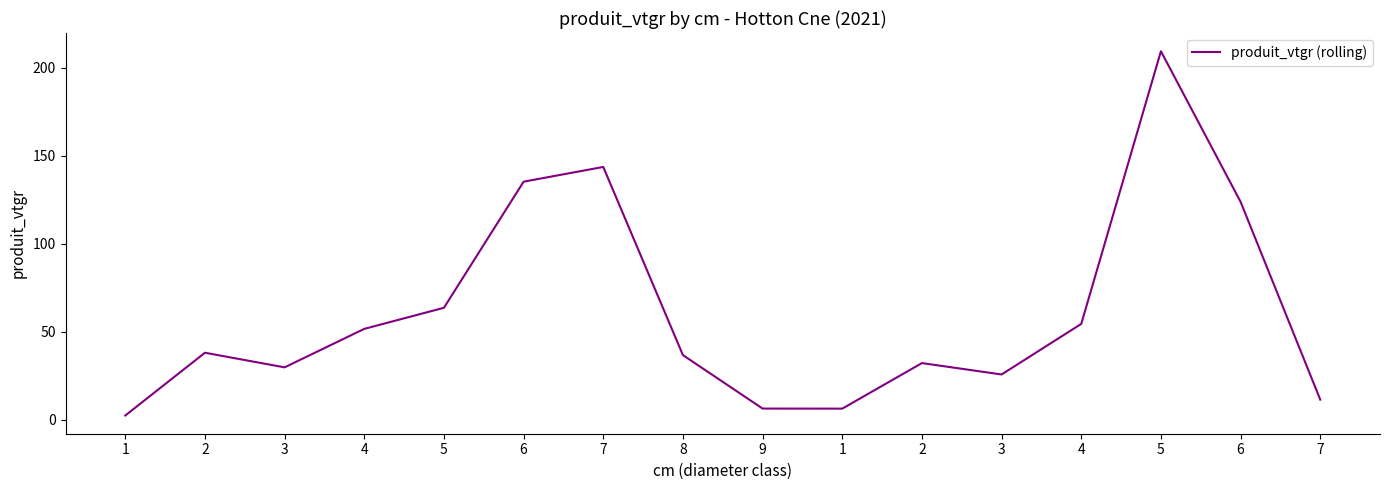

What is the label of the 3rd point from the right?

5